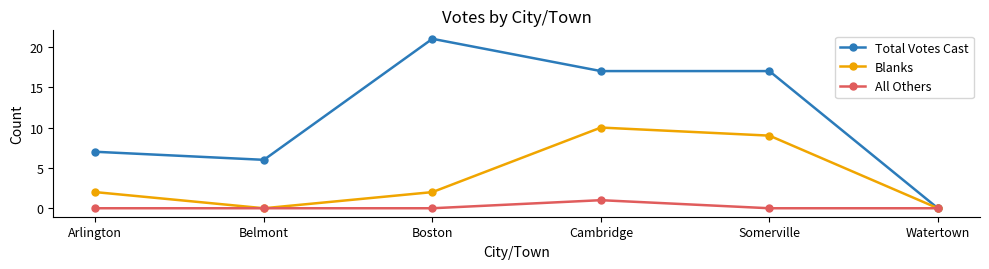

What is the sum of all Total Votes Cast values?

68